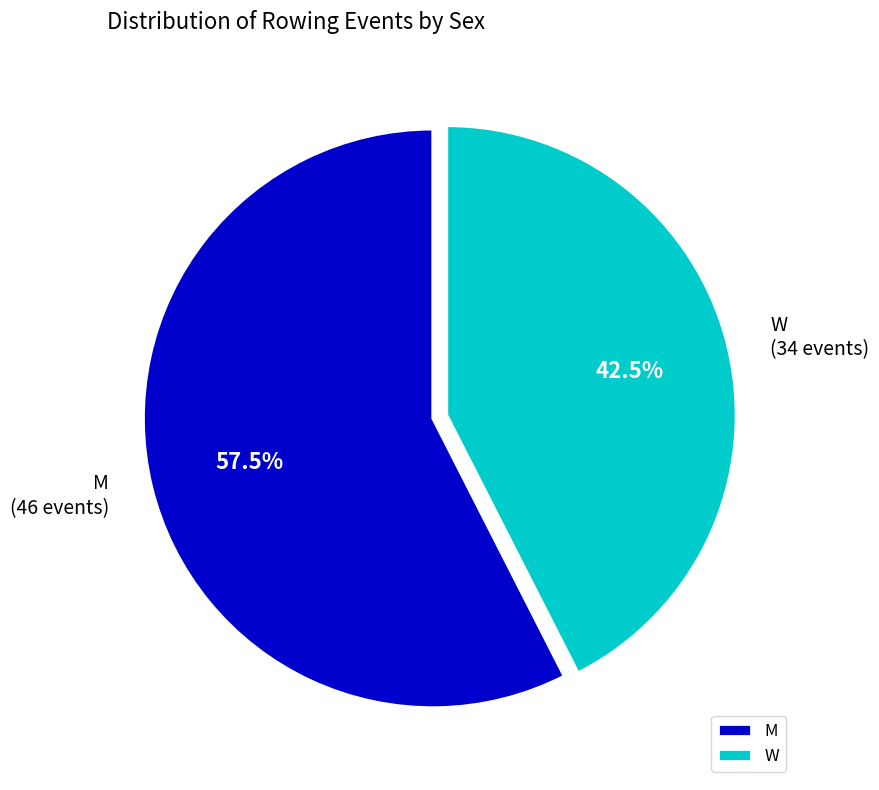

Rank the categories by value from lowest to highest.

W, M